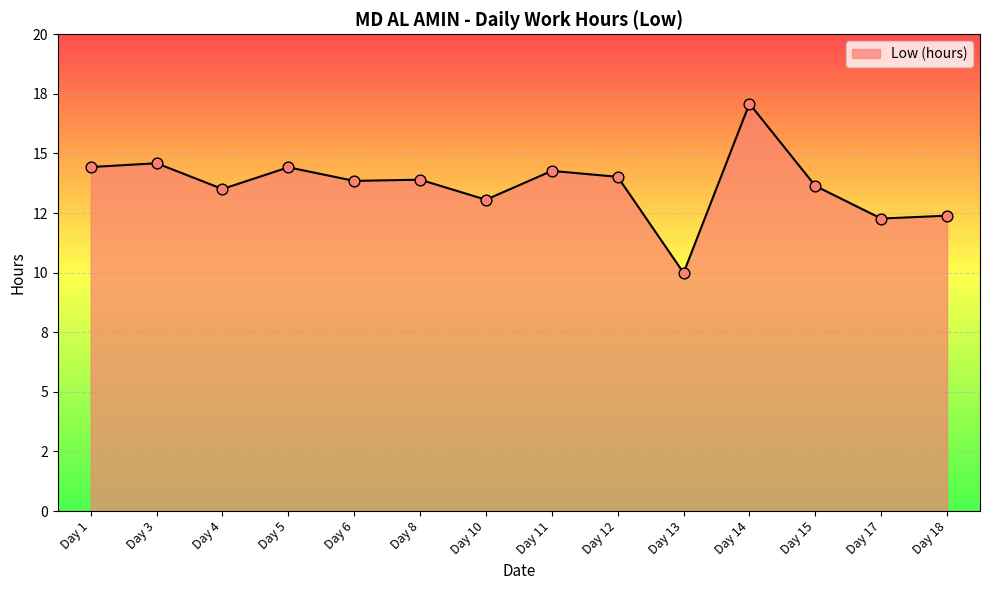

What is the ratio of the value at Day 14 to the value at Day 17?

1.4